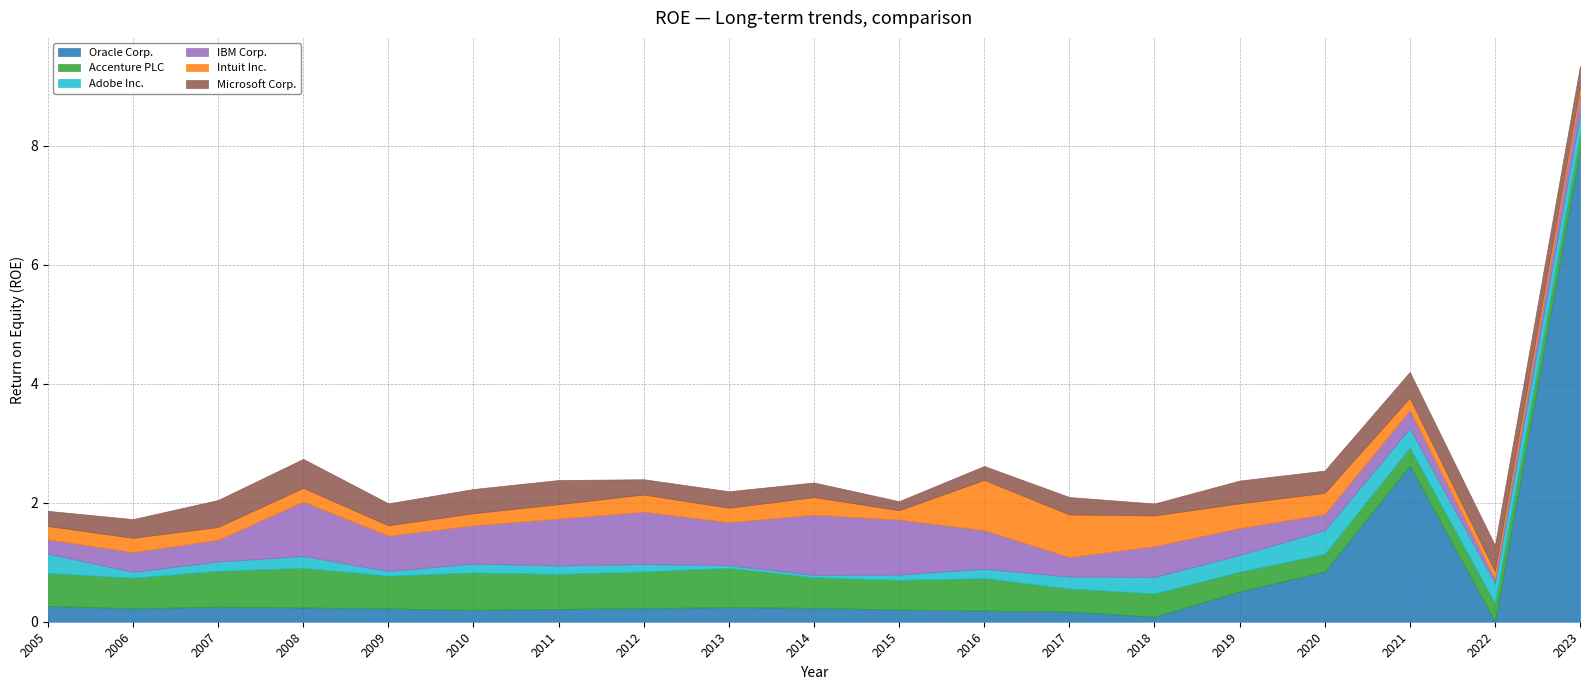

At which label does IBM Corp. reach its peak?

2014